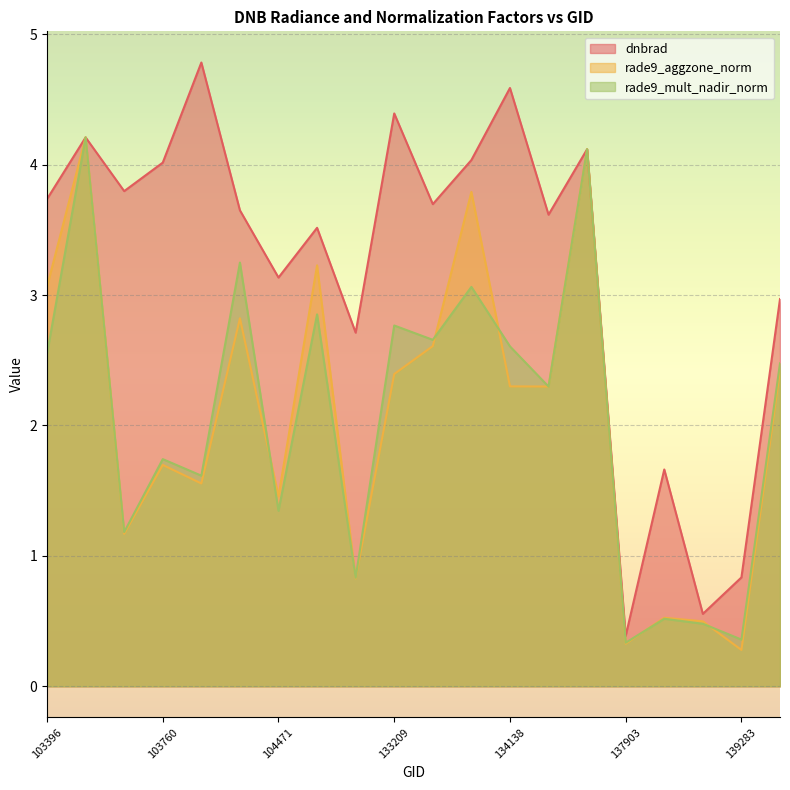

Reading left to right, what are all the values shown in this chart?

dnbrad: 103396=3.7	103515=4.2	103642=3.8	103760=4.0	103988=4.8	104346=3.6	104471=3.1	132847=3.5	132860=2.7	133209=4.4	133404=3.7	133762=4.0	134138=4.6	134322=3.6	134687=4.1	137903=0.4	137916=1.7	138492=0.6	139283=0.8	140059=3.0
rade9_aggzone_norm: 103396=3.1	103515=4.2	103642=1.2	103760=1.7	103988=1.6	104346=2.8	104471=1.5	132847=3.2	132860=0.8	133209=2.4	133404=2.6	133762=3.8	134138=2.3	134322=2.3	134687=4.1	137903=0.3	137916=0.5	138492=0.5	139283=0.3	140059=2.4
rade9_mult_nadir_norm: 103396=2.5	103515=4.2	103642=1.2	103760=1.7	103988=1.6	104346=3.2	104471=1.3	132847=2.9	132860=0.8	133209=2.8	133404=2.7	133762=3.1	134138=2.6	134322=2.3	134687=4.1	137903=0.3	137916=0.5	138492=0.5	139283=0.4	140059=2.5